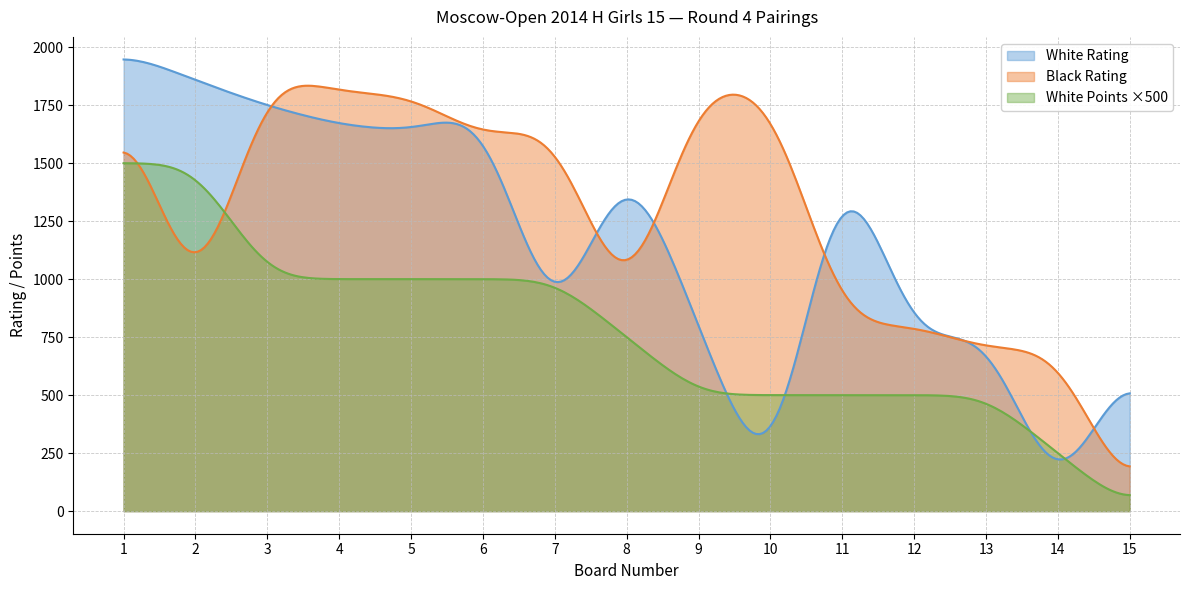

How many lines are shown in the chart?

3